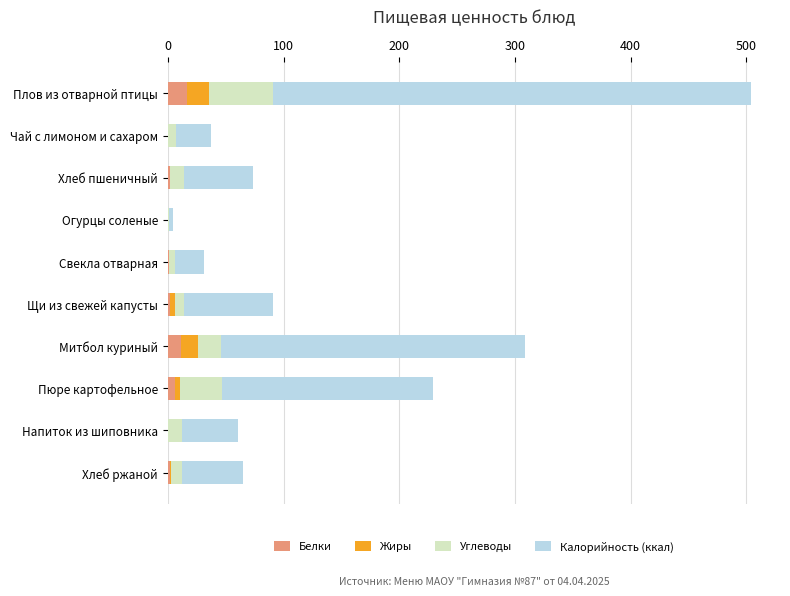

What is the sum of all Белки values?

42.2